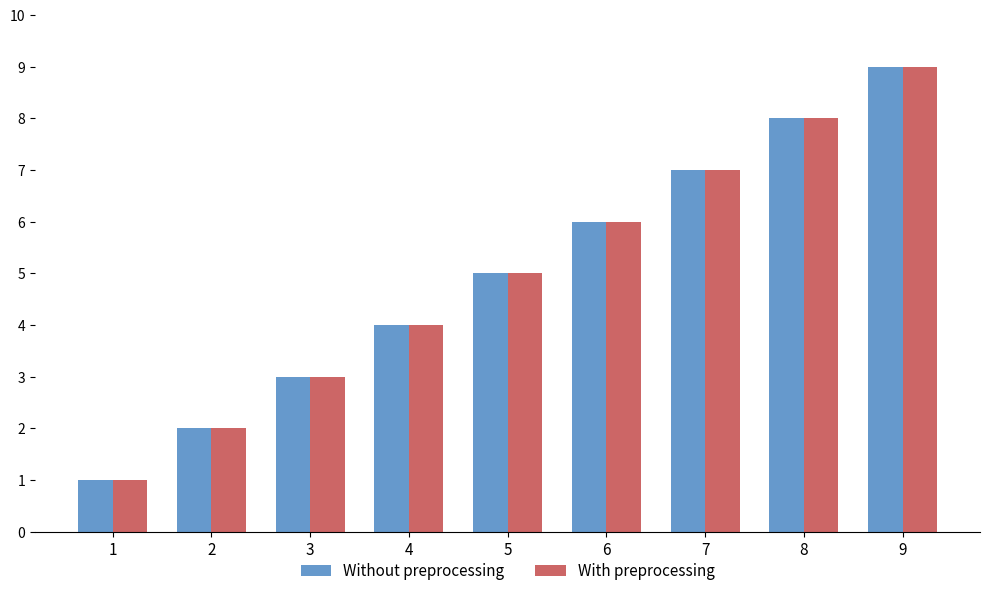

What is the lowest value of the Without preprocessing series?

1